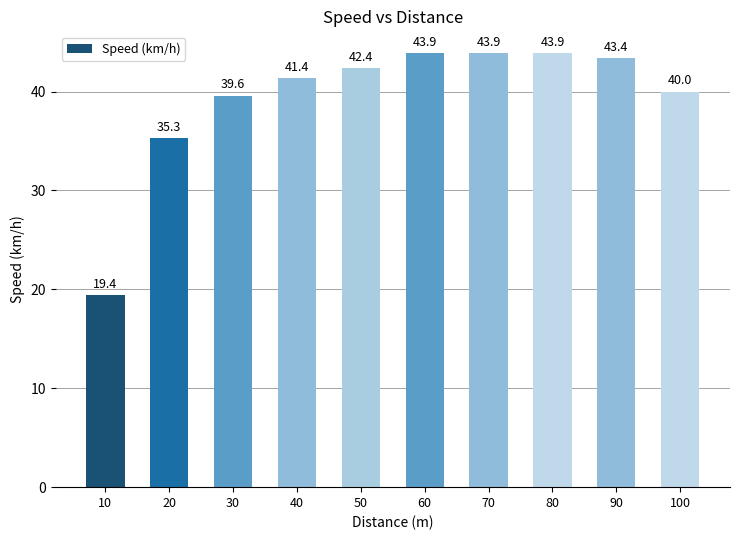

What is the difference between the second highest and minimum values?

24.5